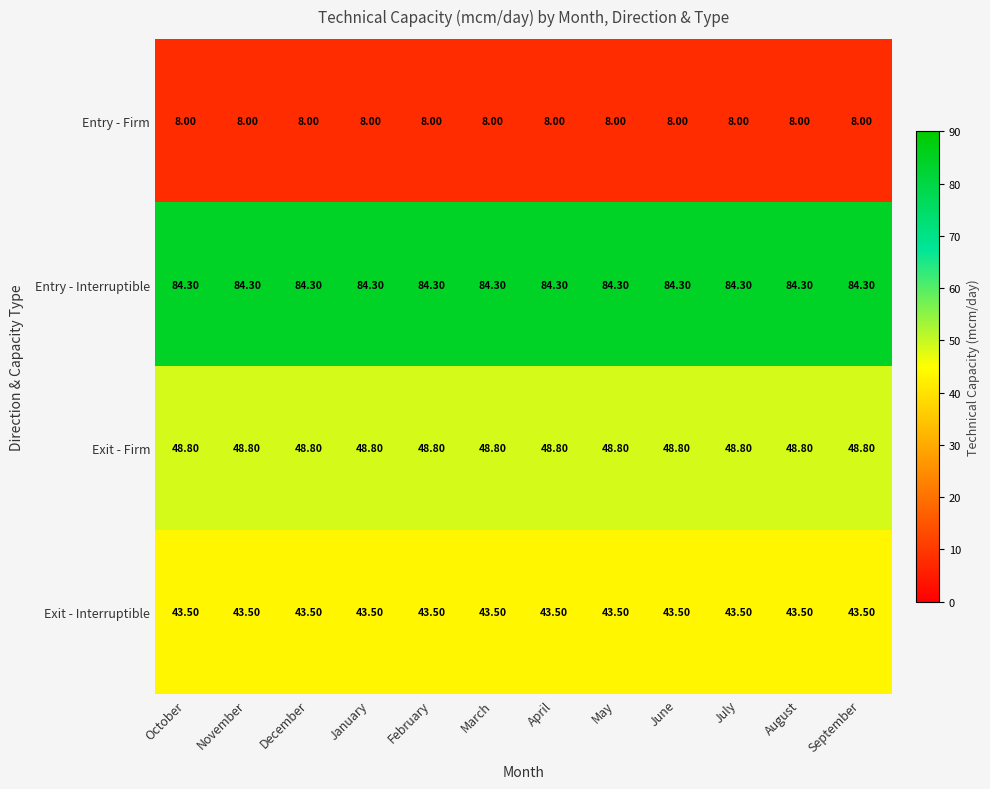

What is the average value of the Entry - Firm series?

8.0